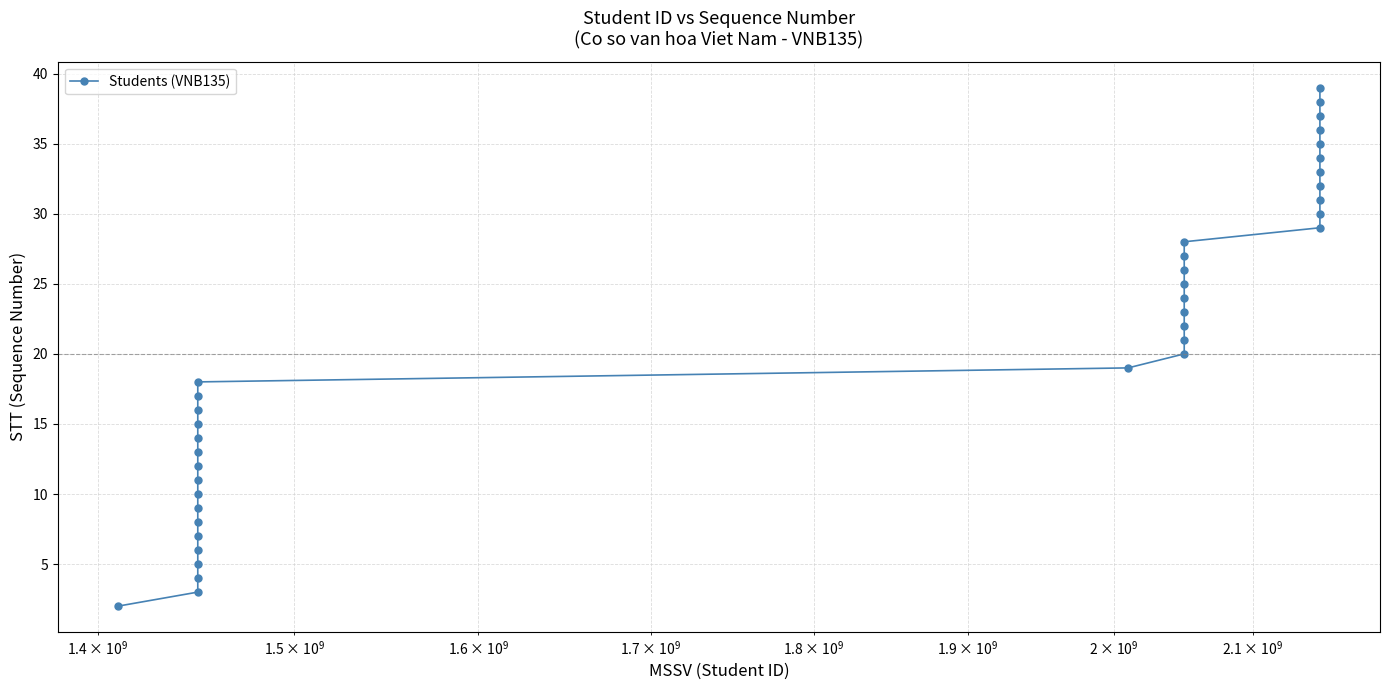

True or false: there are more than 1 points higher than both neighbors.

False